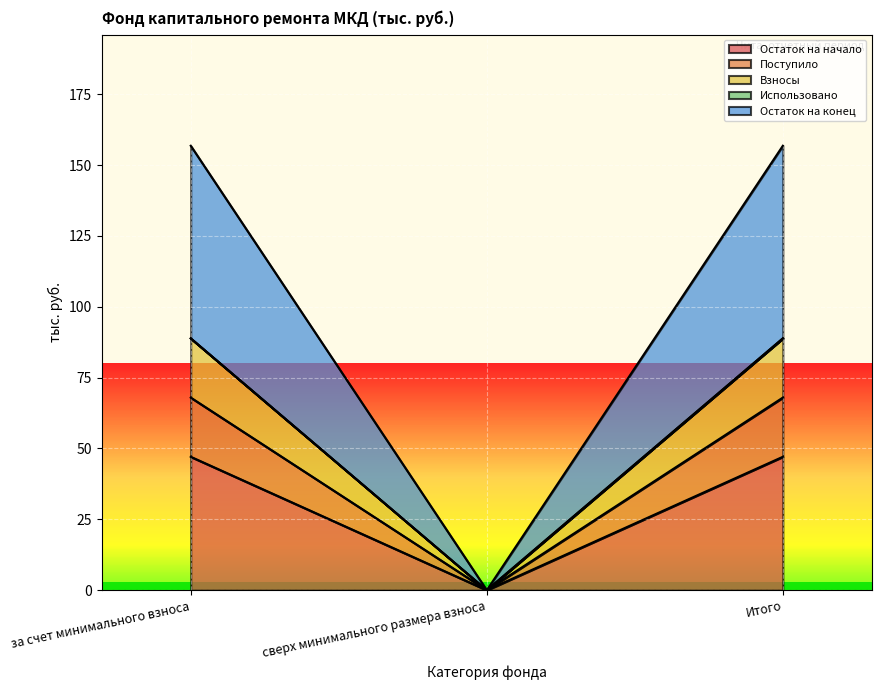

Where is Остаток на конец nearest to the value 44?

сверх минимального размера взноса